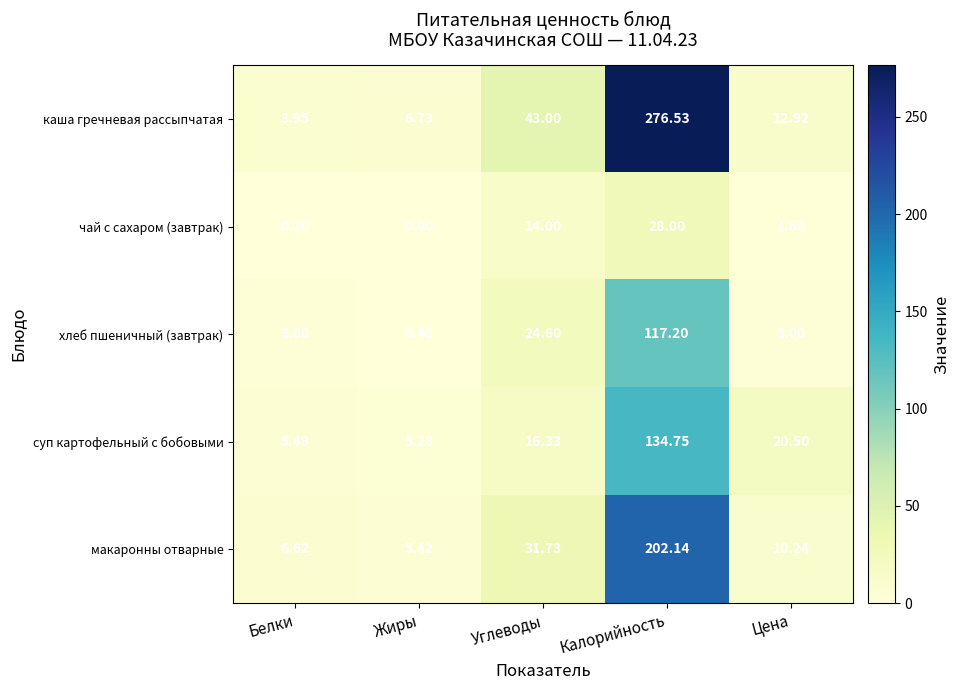

At which category is the sum across all series the highest?

Калорийность